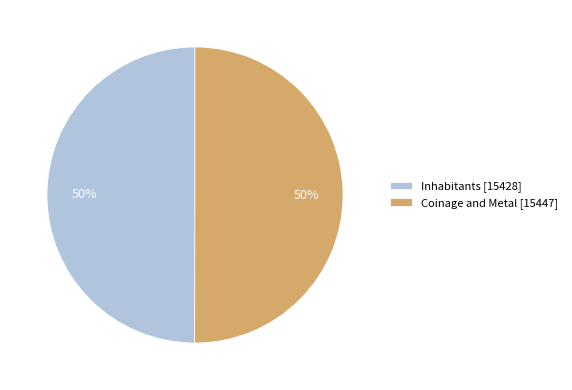

What is the ratio of the value at Inhabitants [15428] to the value at Coinage and Metal [15447]?

1.0